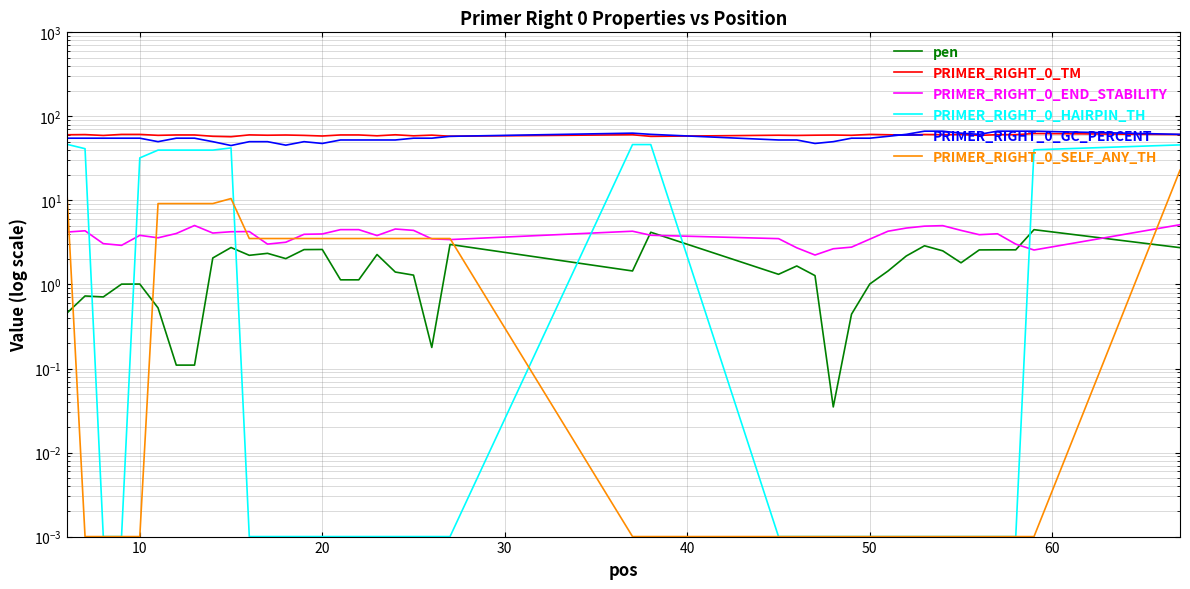

After their last crossing, which series has the higher values: PRIMER_RIGHT_0_SELF_ANY_TH or PRIMER_RIGHT_0_END_STABILITY?

PRIMER_RIGHT_0_SELF_ANY_TH